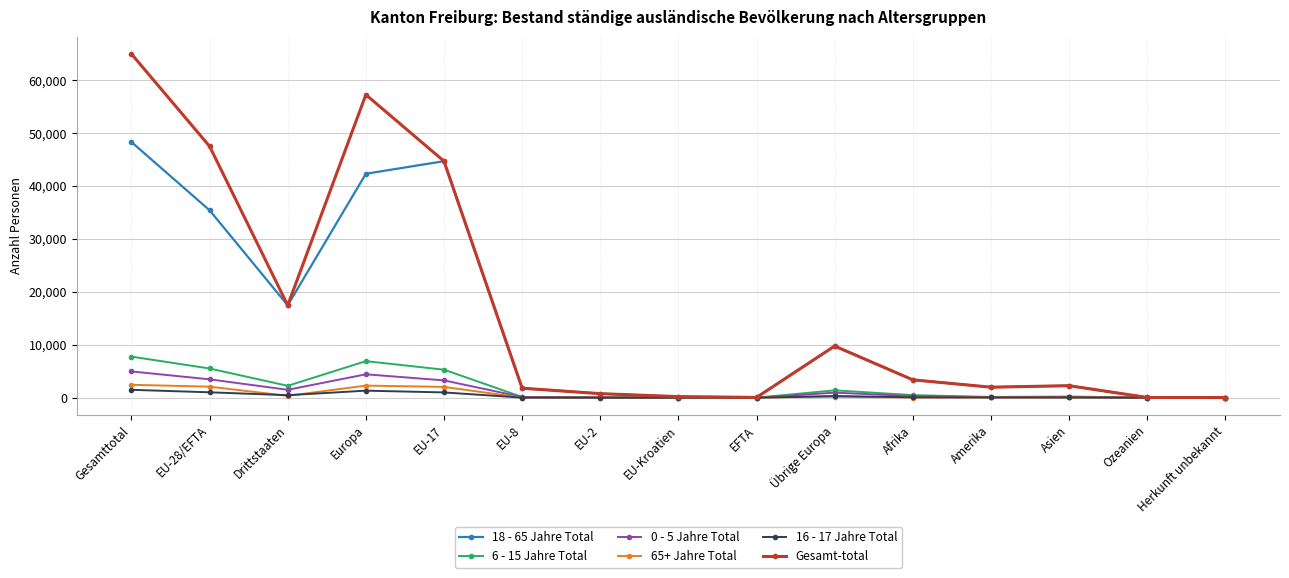

What is the total value across all series at Herkunft unbekannt?

60